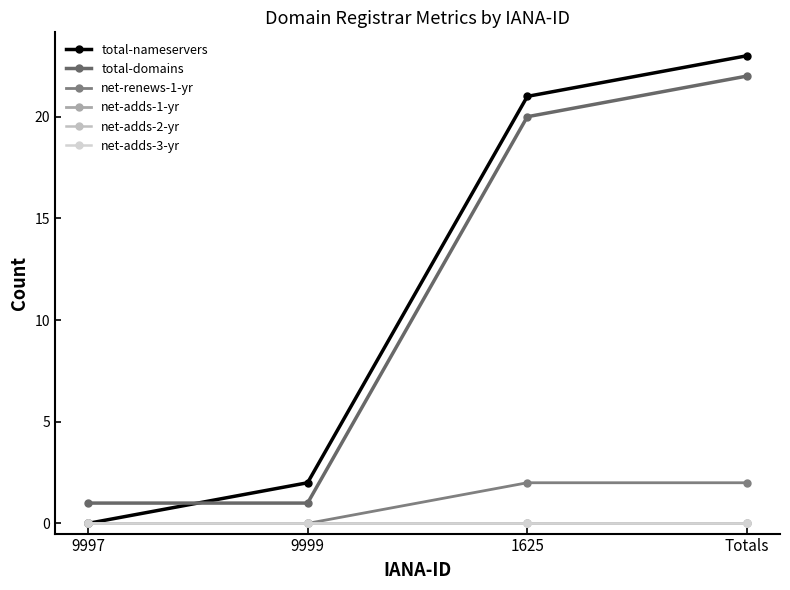

Does the chart have visible grid lines?

No